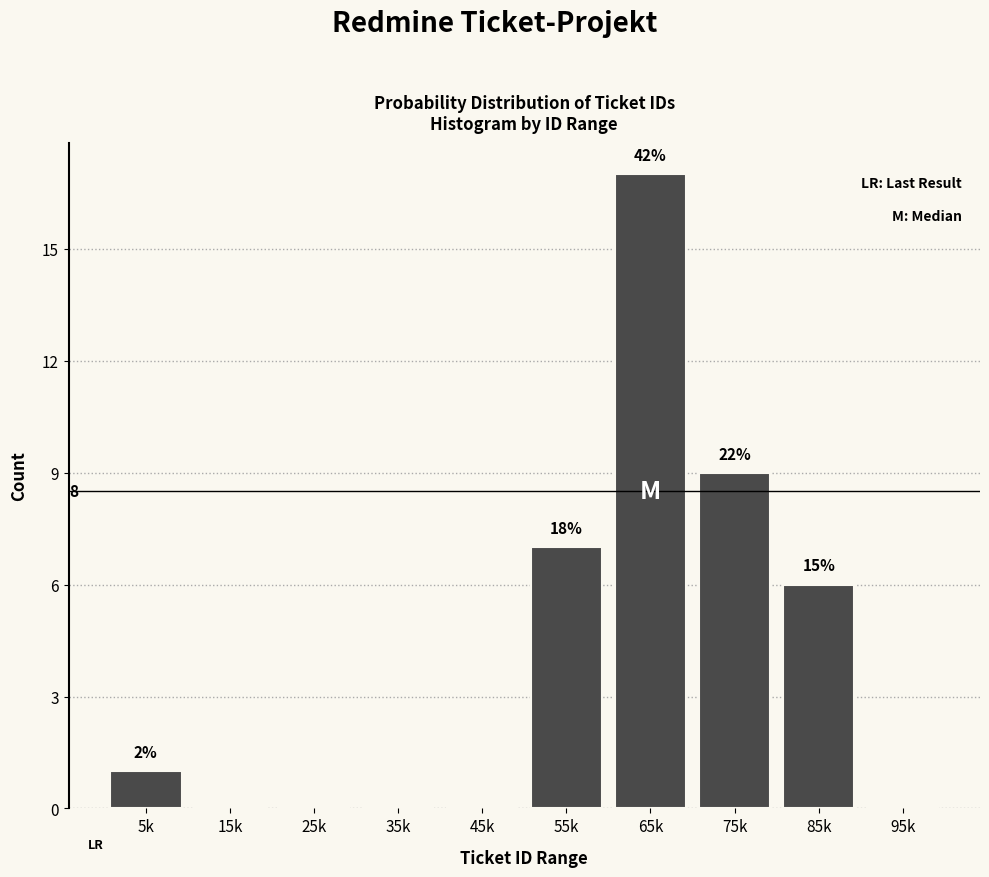

Are the bars horizontal?

No